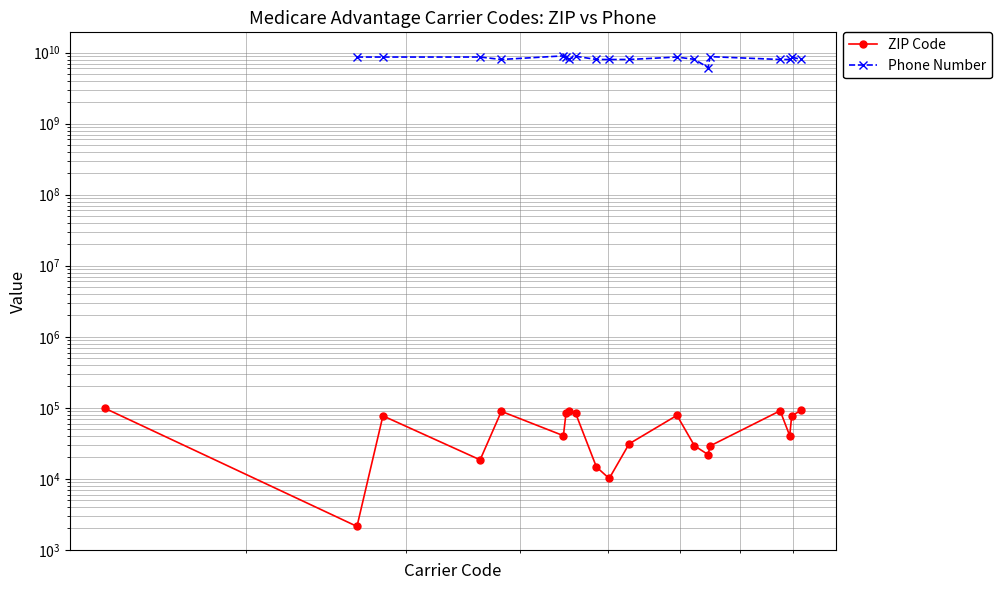

Count the Phone Number values in the range 8006762583 to 8668501256.

9